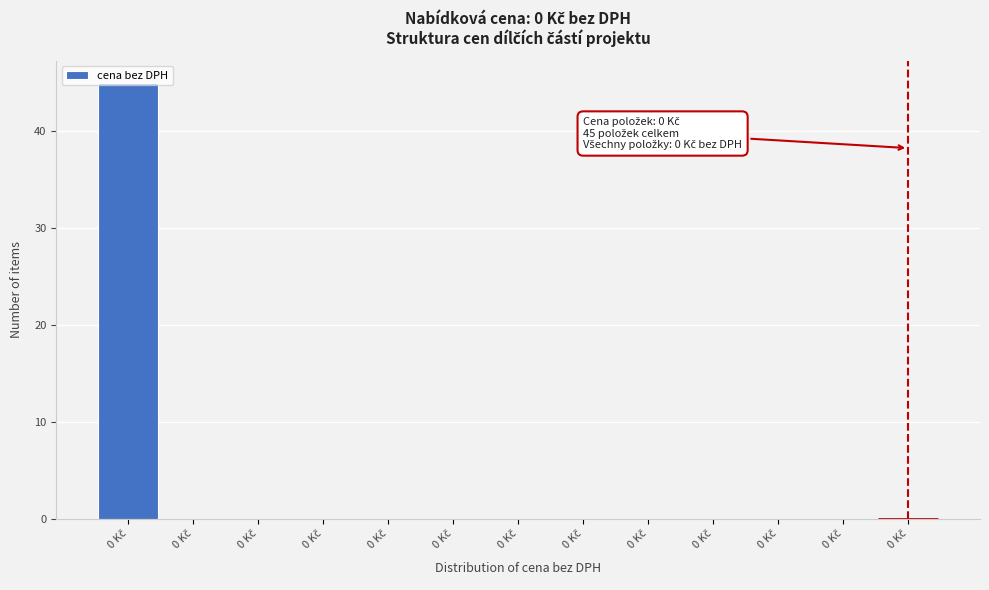

How many distinct data groups are displayed?

1